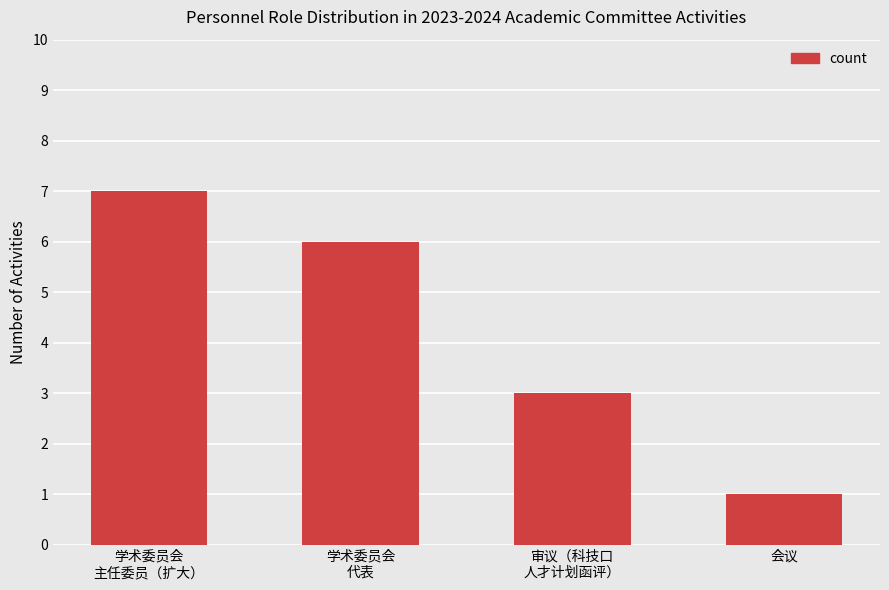

Count the values in the range 3 to 7.

3